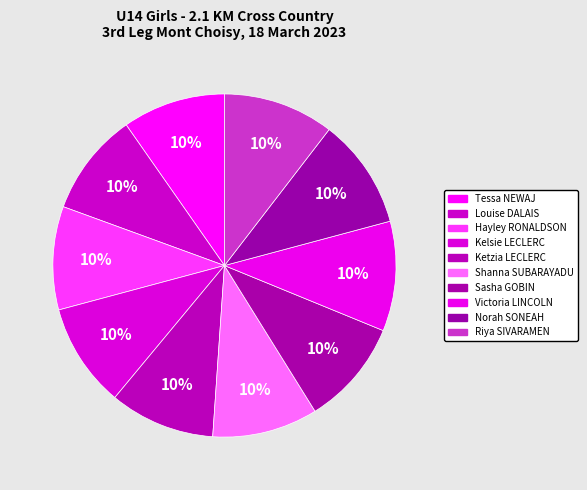

Rank the categories by value from highest to lowest.

Riya SIVARAMEN, Norah SONEAH NAIKO, Victoria LINCOLN, Sasha GOBIN, Shanna SUBARAYADU, Ketzia LECLERC, Kelsie LECLERC, Hayley RONALDSON, Louise DALAIS, Tessa NEWAJ